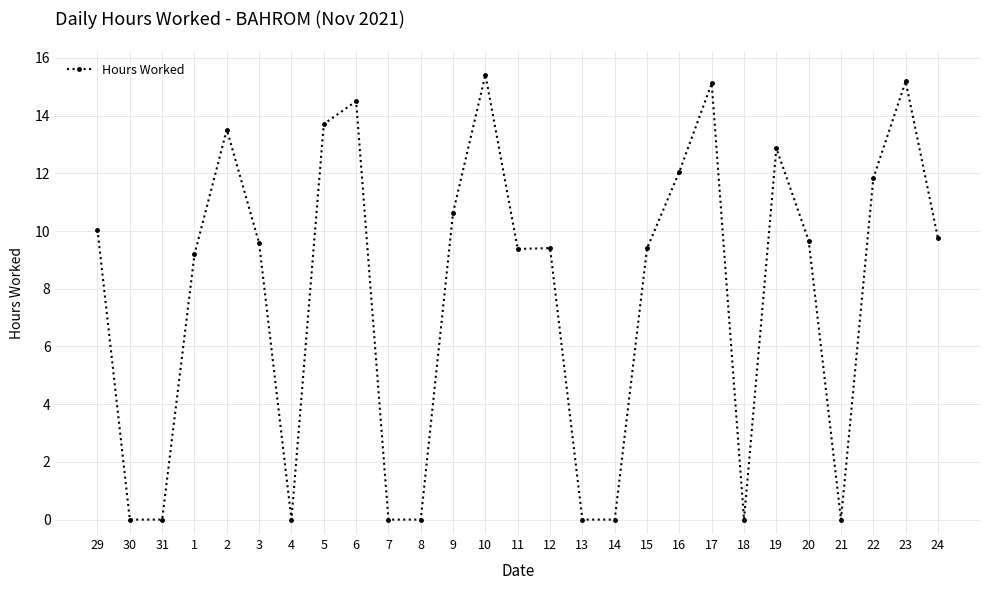

At which label is the value closest to 7?

1